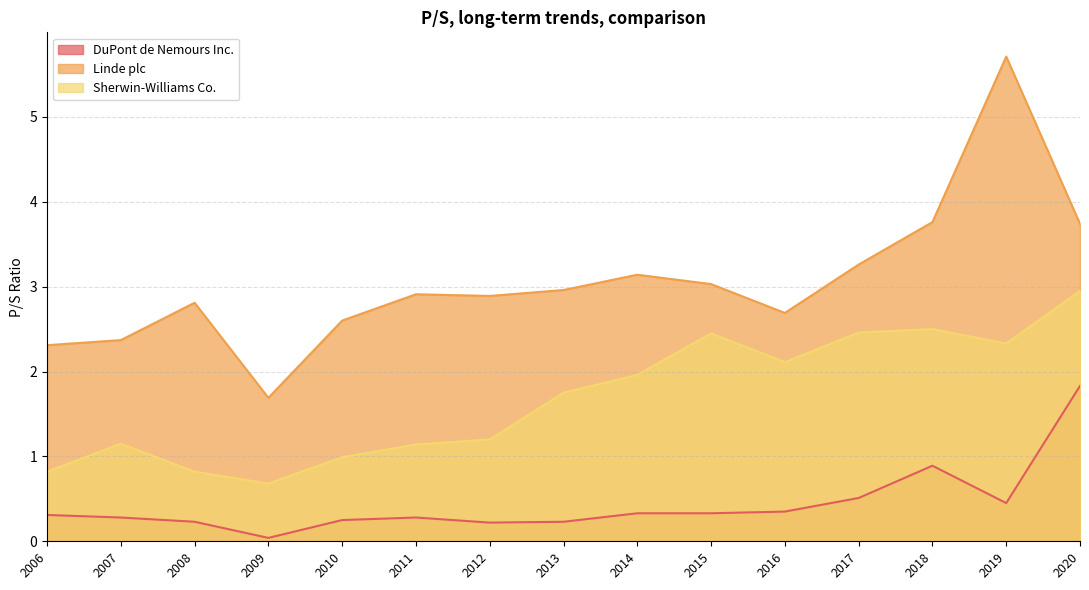

Reading right to left, list all the values displayed in this chart.

DuPont de Nemours Inc.: 1.8	0.5	0.9	0.5	0.3	0.3	0.3	0.2	0.2	0.3	0.2	0.0	0.2	0.3	0.3
Linde plc: 3.7	5.7	3.8	3.3	2.7	3.0	3.1	3.0	2.9	2.9	2.6	1.7	2.8	2.4	2.3
Sherwin-Williams Co.: 3.0	2.3	2.5	2.5	2.1	2.5	2.0	1.8	1.2	1.1	1.0	0.7	0.8	1.1	0.8